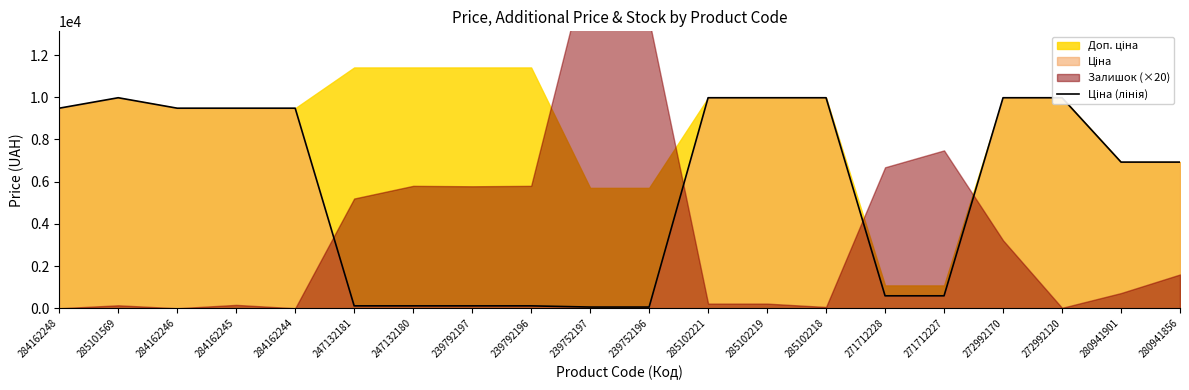

Rank the categories by value from lowest to highest.

239752197, 239752196, 247132181, 247132180, 239792197, 239792196, 271712228, 271712227, 280941901, 280941856, 284162248, 284162246, 284162245, 284162244, 285101569, 285102221, 285102219, 285102218, 272992170, 272992120